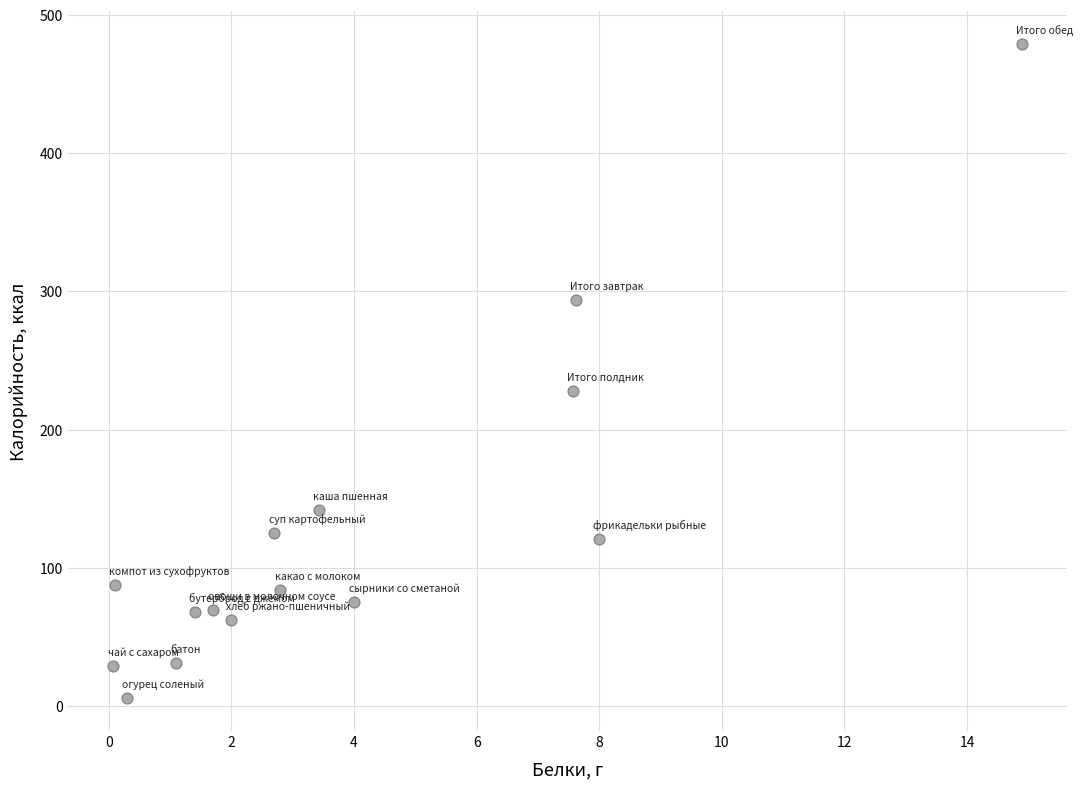

What is the range of X values (max minus min)?

14.8